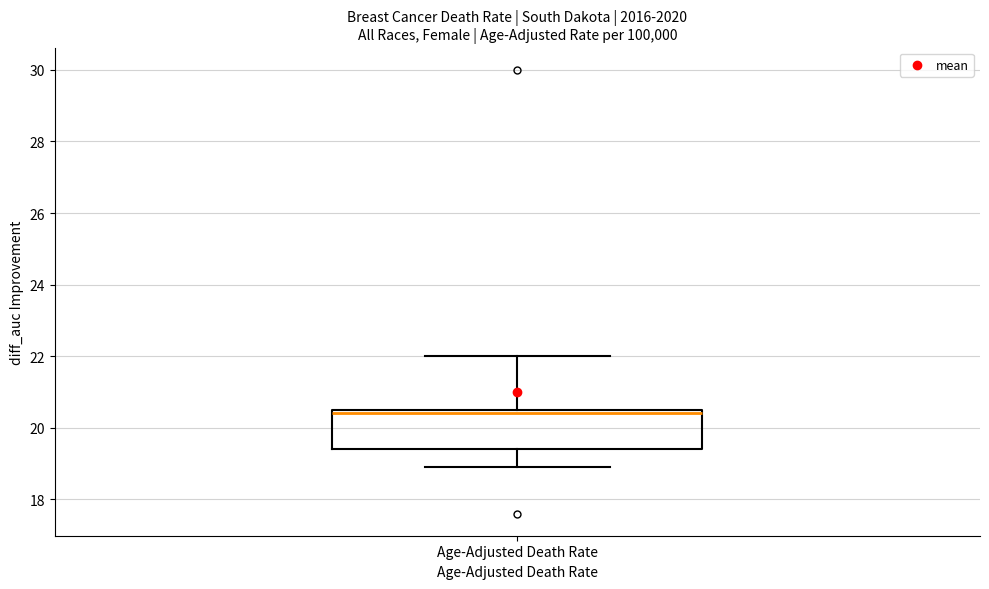

Read this box plot against the y-axis: the position of the median line, the range covered by the box, and the ends of both whiskers. The values are not printed on the chart, so give them approximately, as read against the axis.

median 20.4, box 19.4 to 20.6, whiskers 19.0 to 22.0